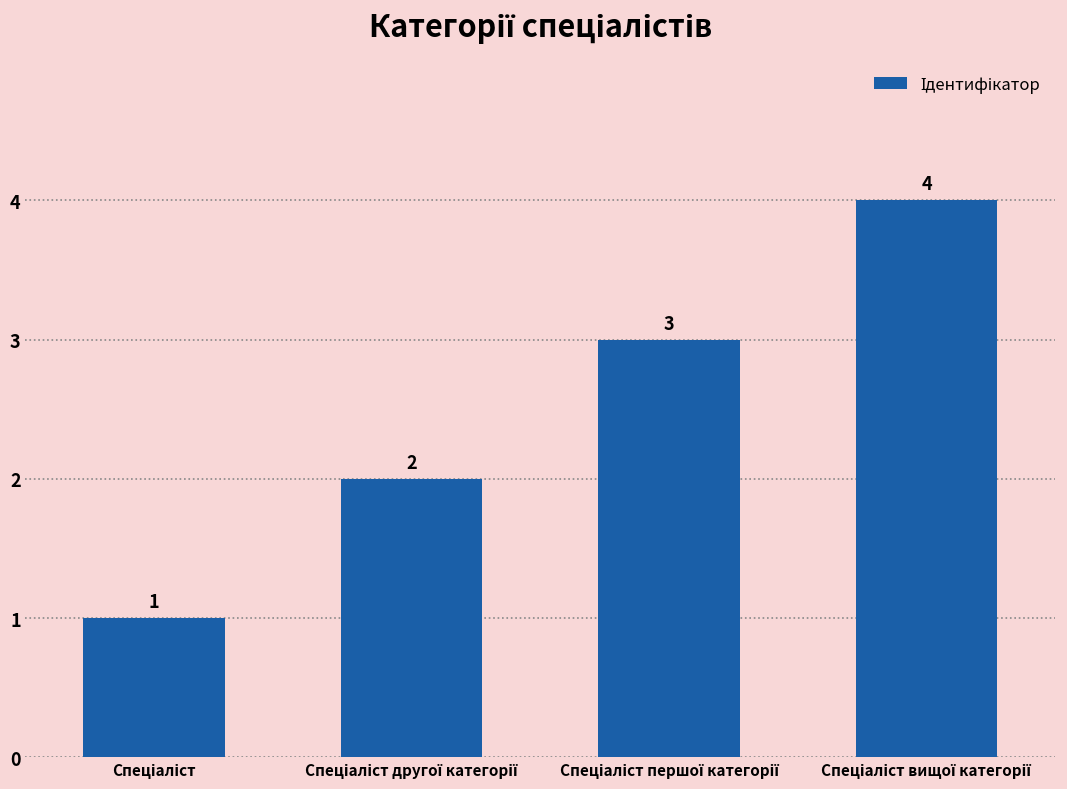

What is the maximum value shown in the chart?

4